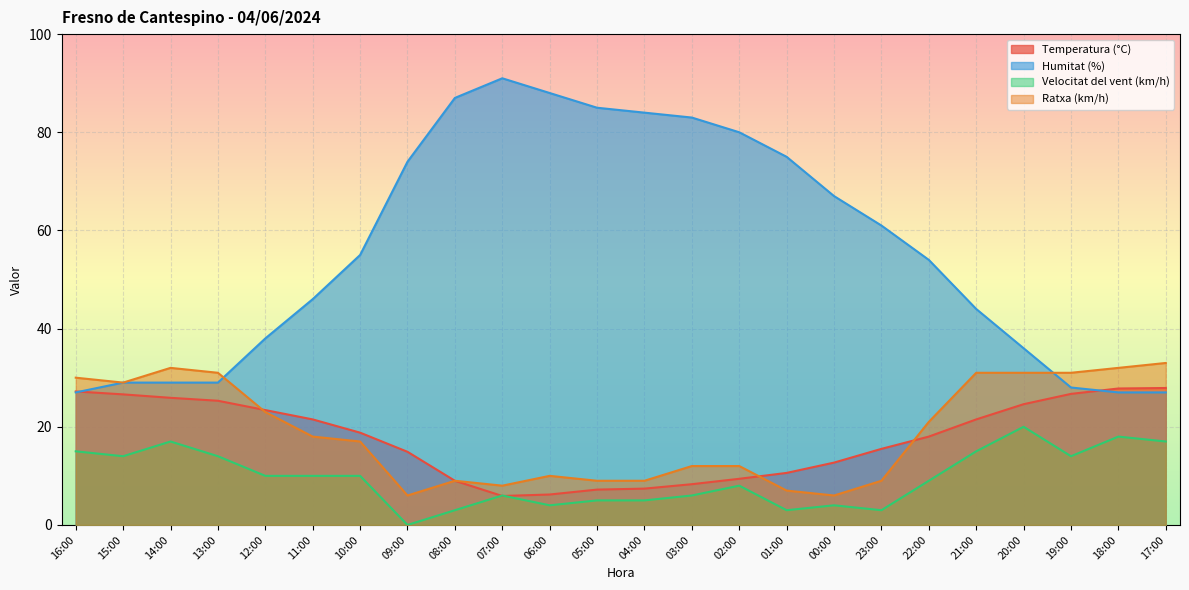

What is the value of the Humitat (%) point at the 7th from the left?

55.0